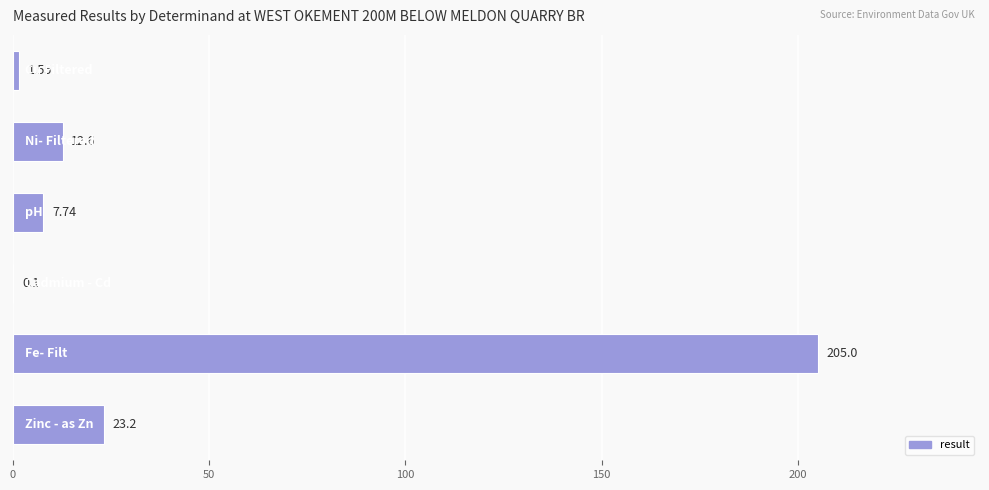

What is the sum of all values?

250.2